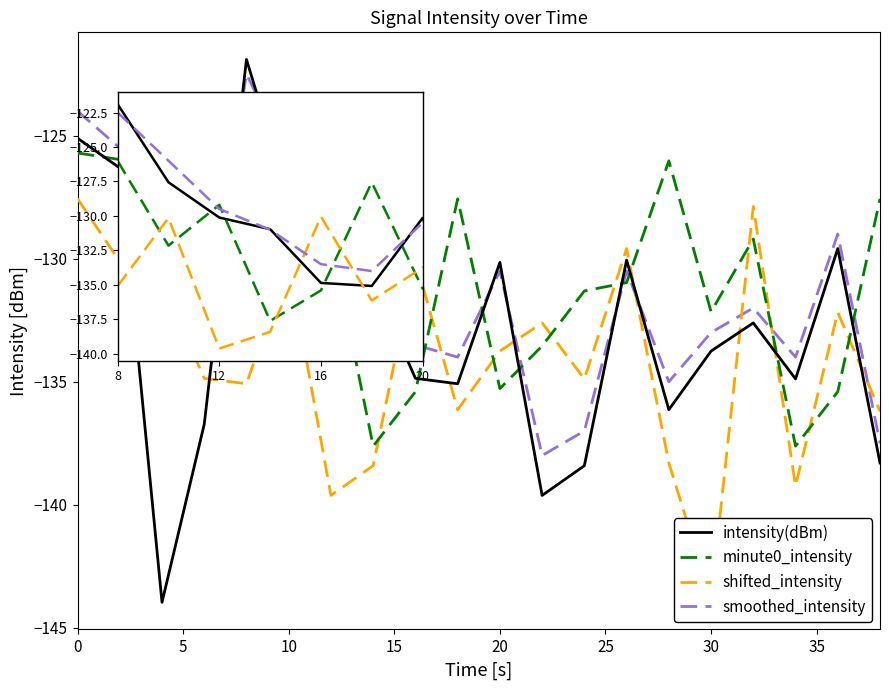

What is the difference between the intensity(dBm) values at 5 and 15?

7.4